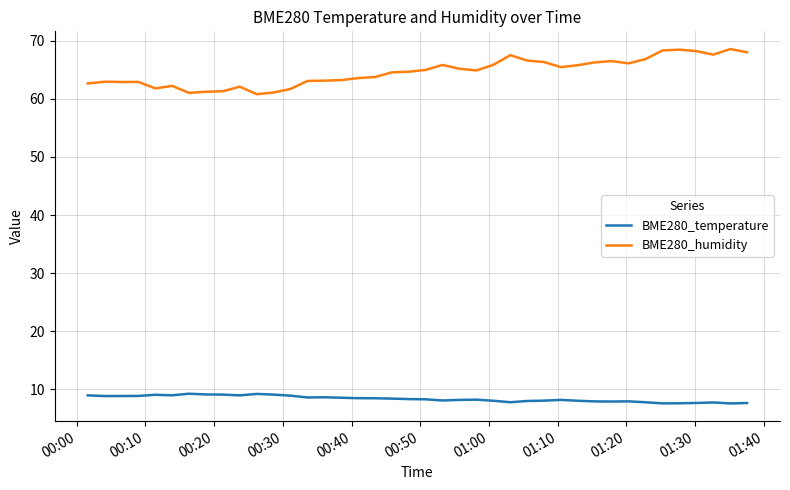

What is the sum of all BME280_humidity values?

2584.0